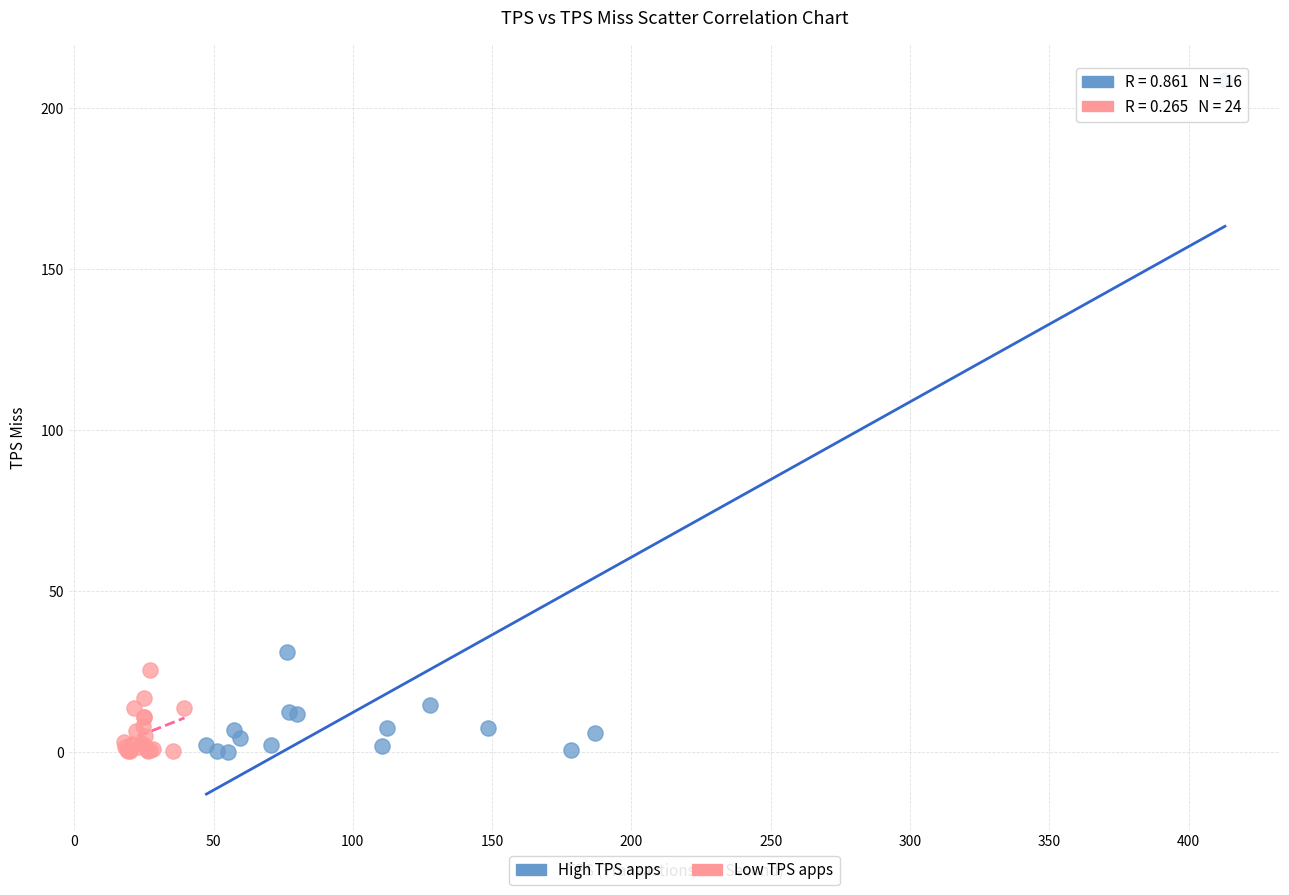

Which series contains the highest Y value?

High TPS apps